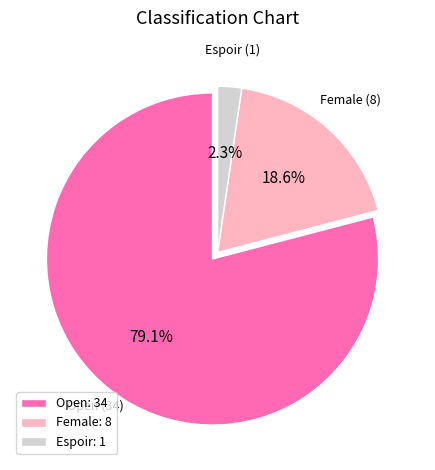

True or false: Open accounts for 94% of the total.

False